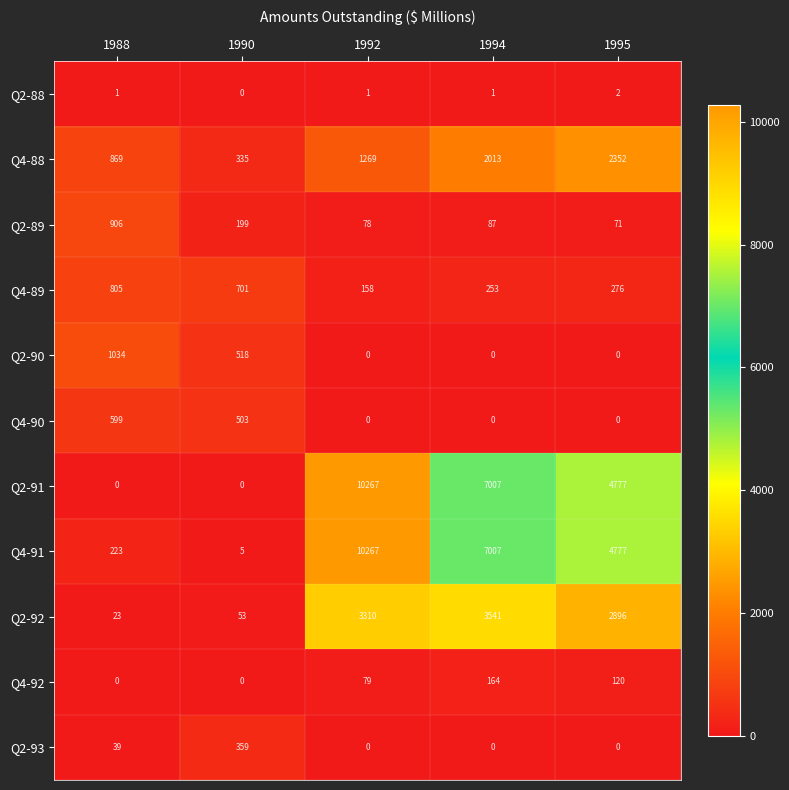

What is the average value of the Q4-89 series?

439